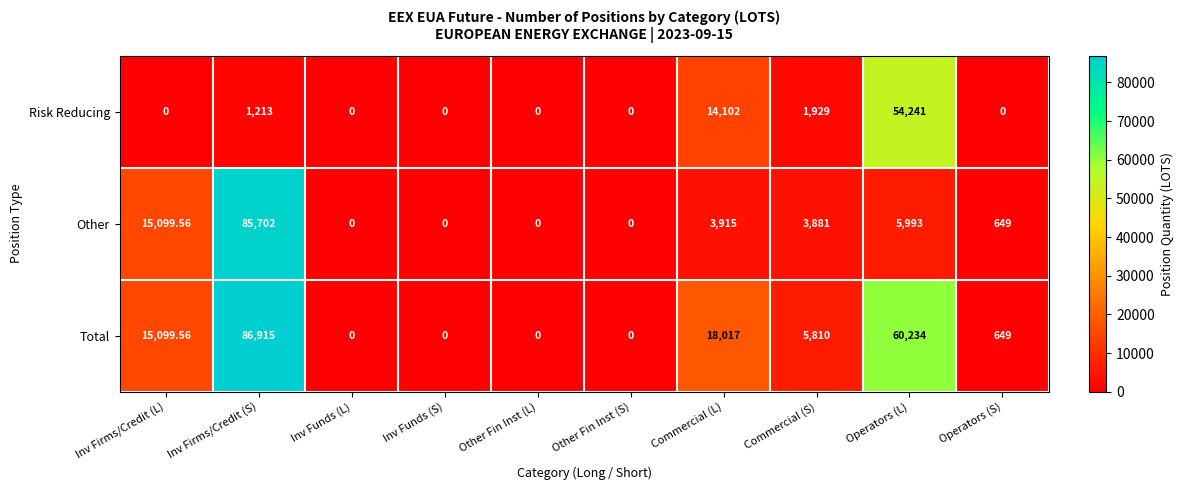

At which category does the chart reach its peak across all series?

Inv Firms/Credit (S)